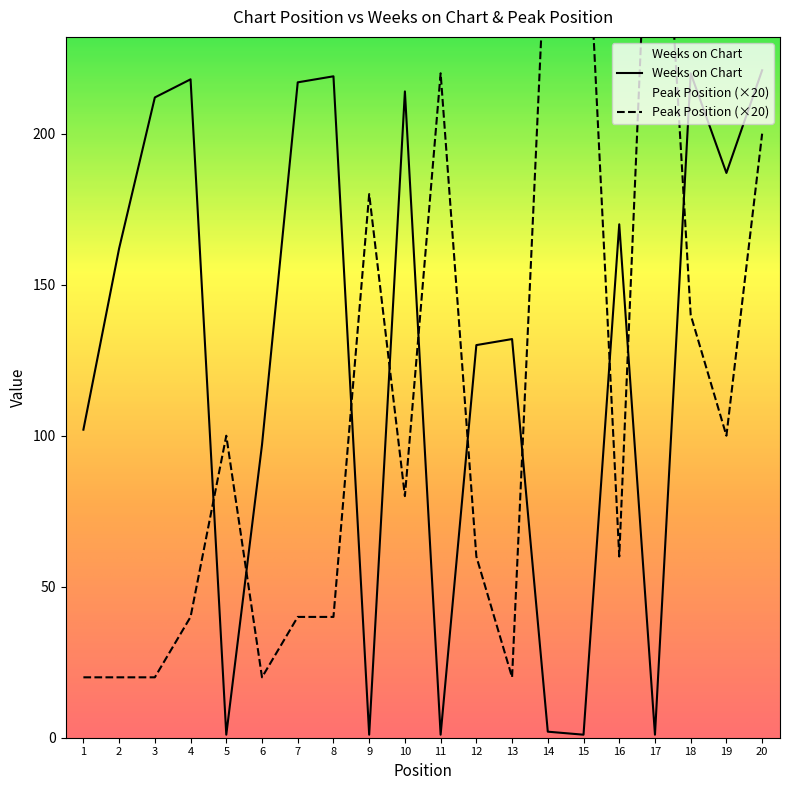

Which series has the widest spread of values?

Peak Position